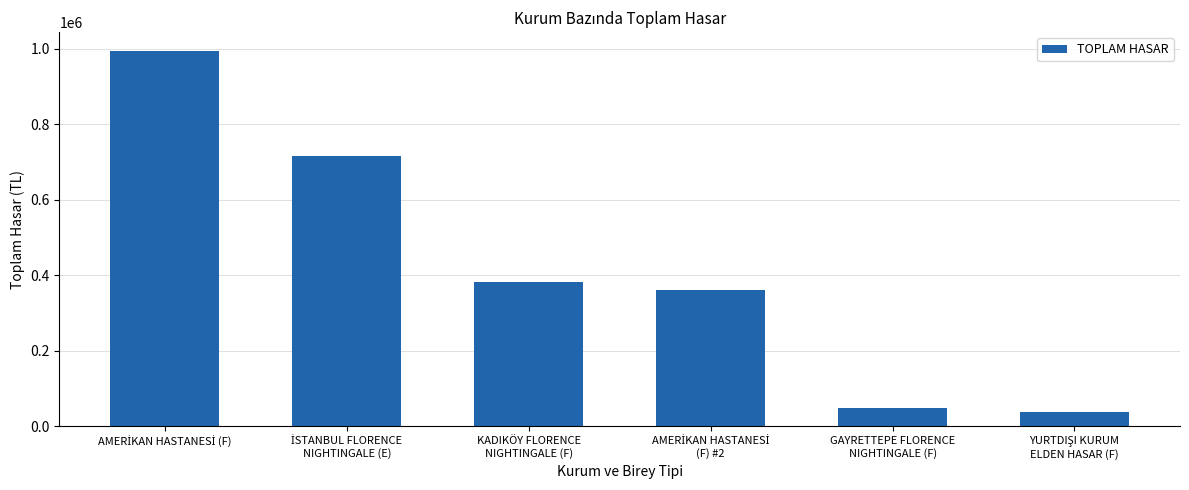

How many values exceed 383453?

3